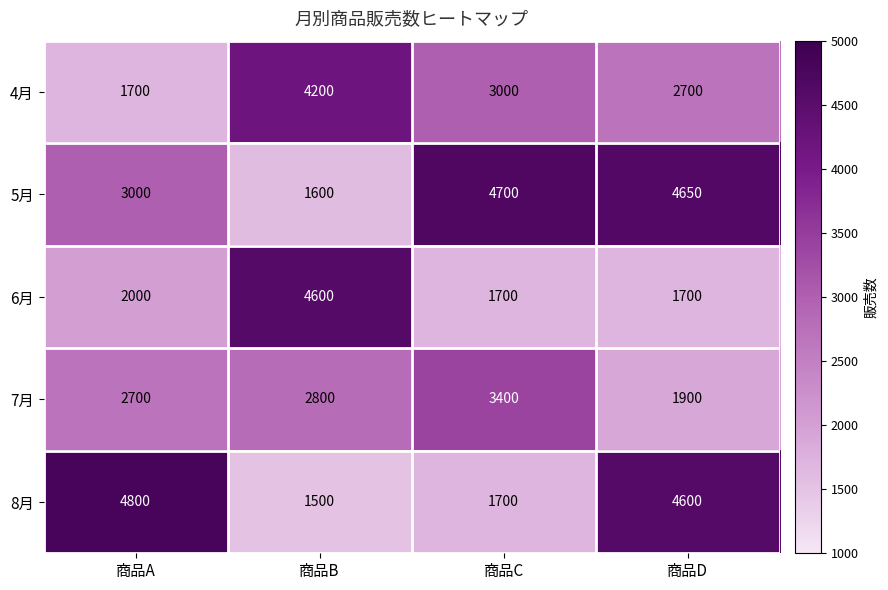

Which series has the widest spread of values?

8月